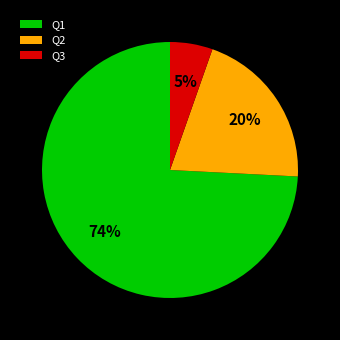

Between Q1 and Q3, which is larger?

Q1